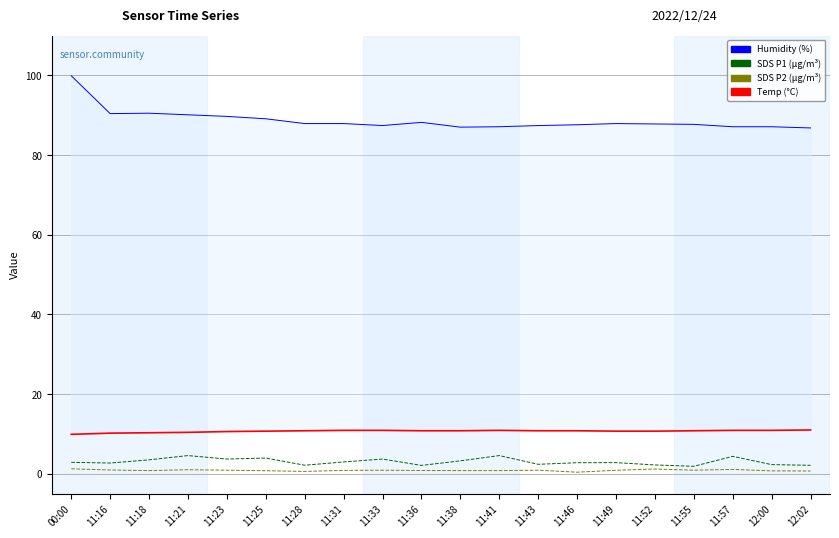

Count the number of data series in this chart.

4